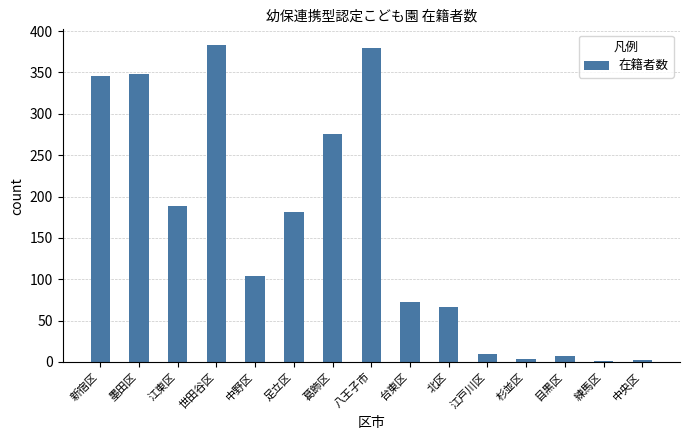

What is the maximum value shown in the chart?

383